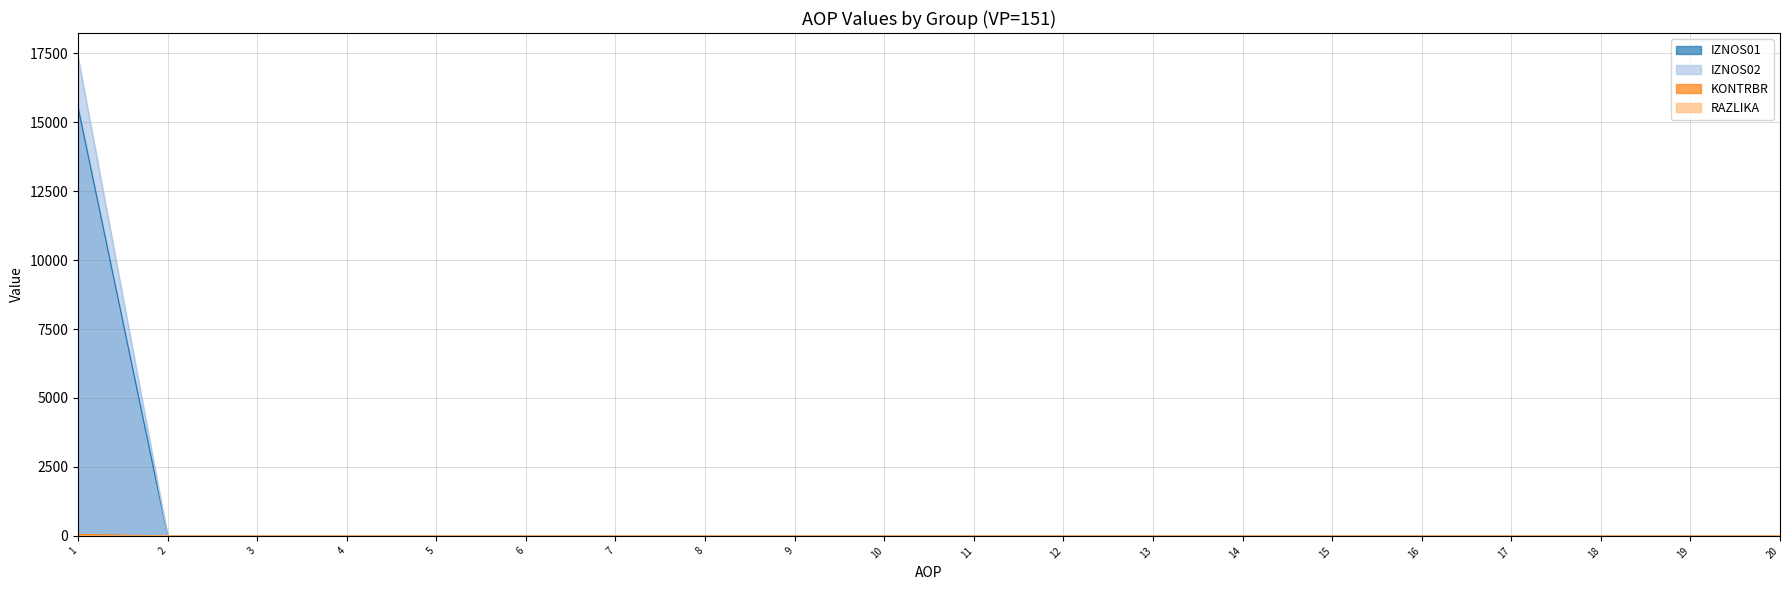

True or false: IZNOS02 has a value of 6804.1 at 13.

False